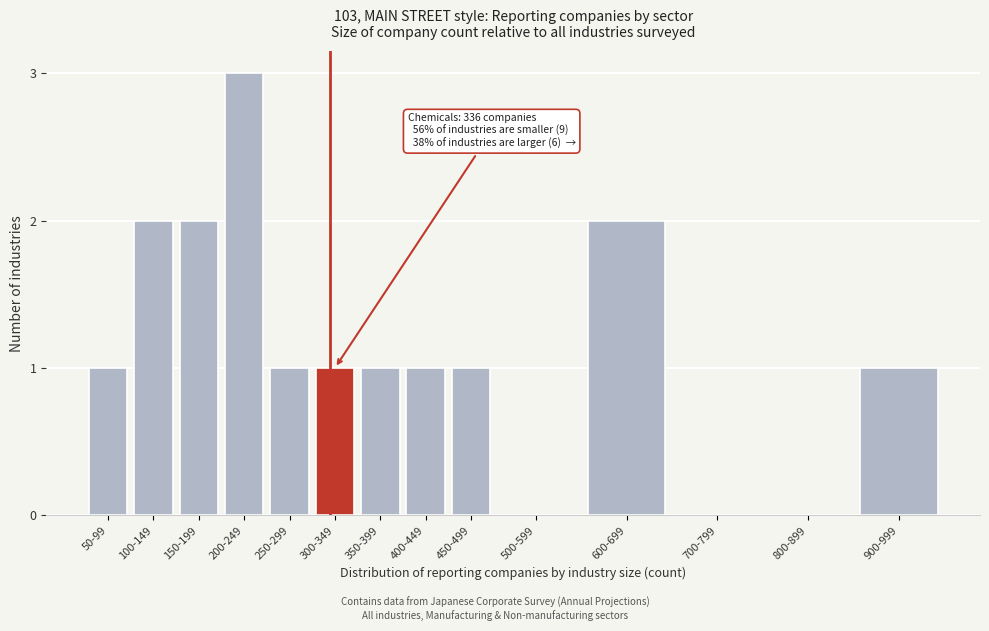

Reading left to right, extract all data points from this chart.

50-99=1	100-149=2	150-199=2	200-249=3	250-299=1	300-349=1	350-399=1	400-449=1	450-499=1	500-599=0	600-699=2	700-799=0	800-899=0	900-999=1